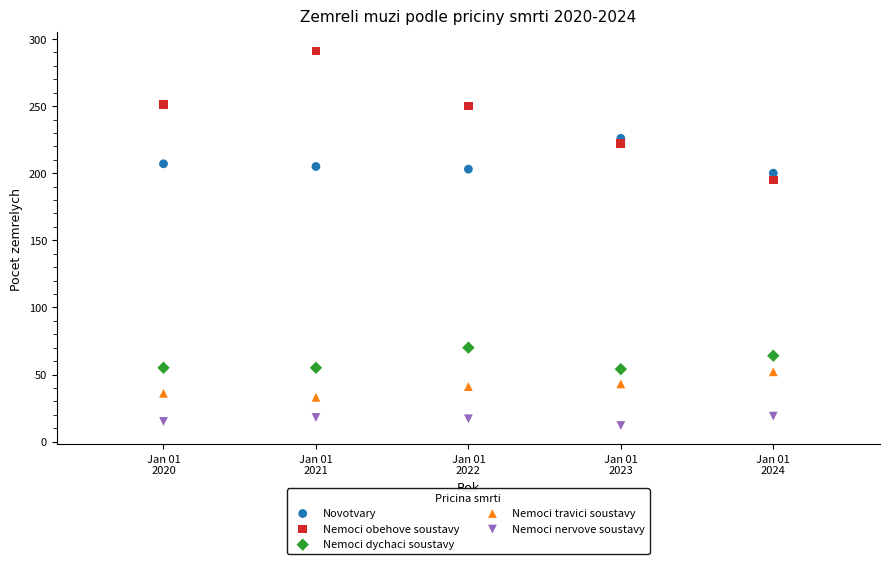

Which series reaches the maximum Y coordinate?

Nemoci obehove soustavy